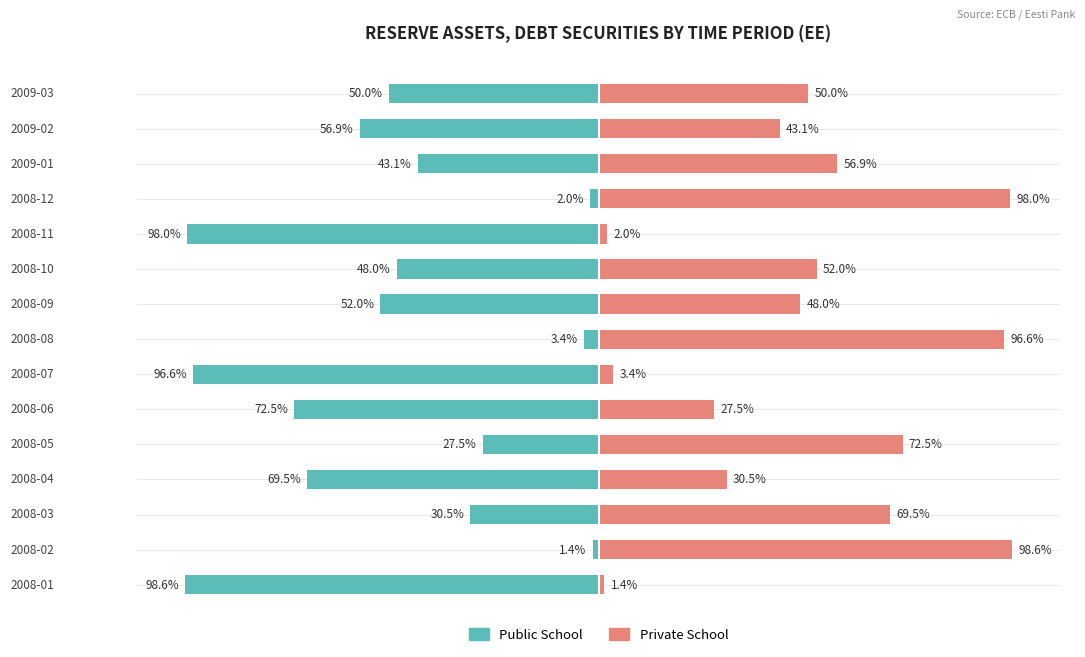

Reading right to left, what are all the values shown in this chart?

Public School: -50.0	-56.9	-43.1	-2.0	-98.0	-48.0	-52.0	-3.4	-96.6	-72.5	-27.5	-69.5	-30.5	-1.4	-98.6
Private School: 50.0	43.1	56.9	98.0	2.0	52.0	48.0	96.6	3.4	27.5	72.5	30.5	69.5	98.6	1.4